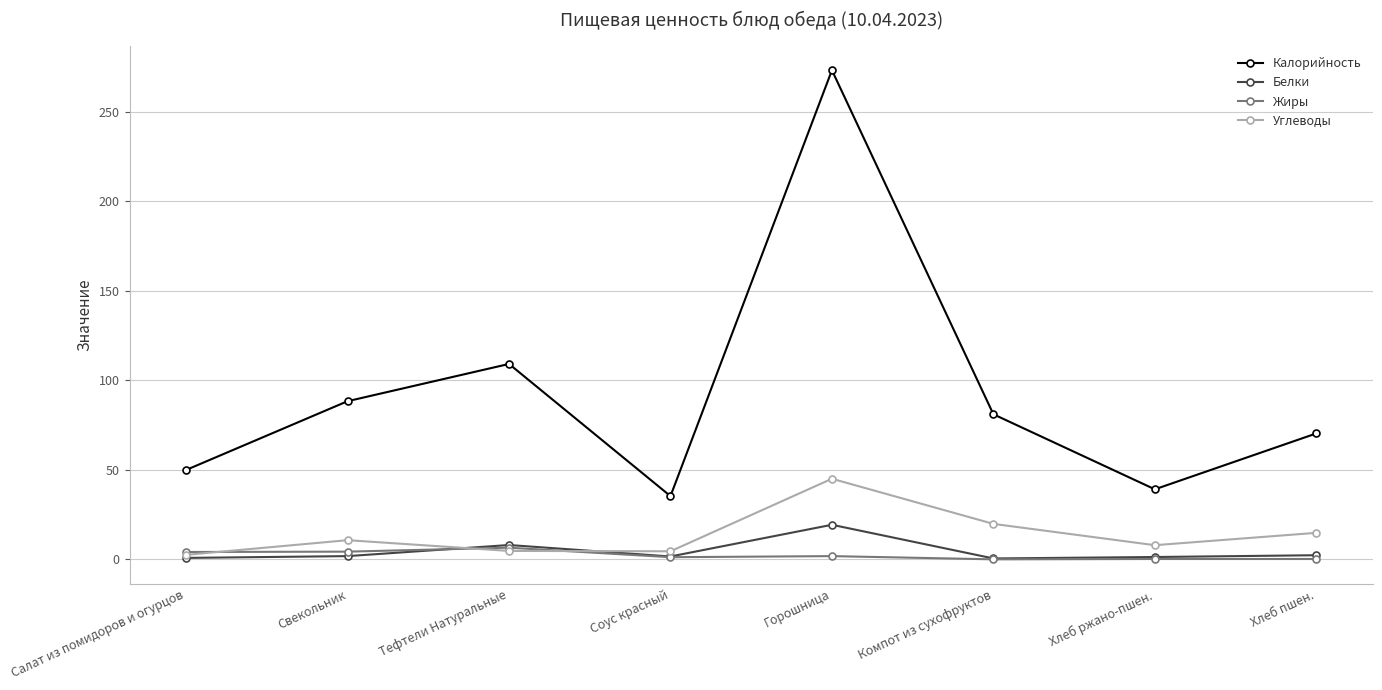

How many lines are shown in the chart?

4